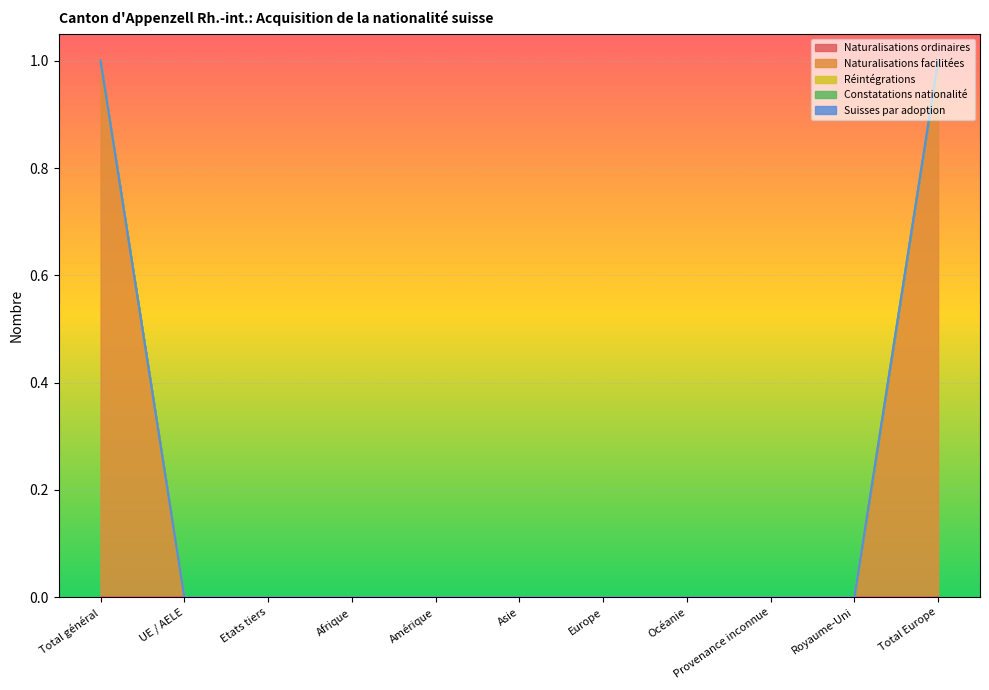

True or false: Naturalisations facilitées has more than 1 interior local peaks.

False